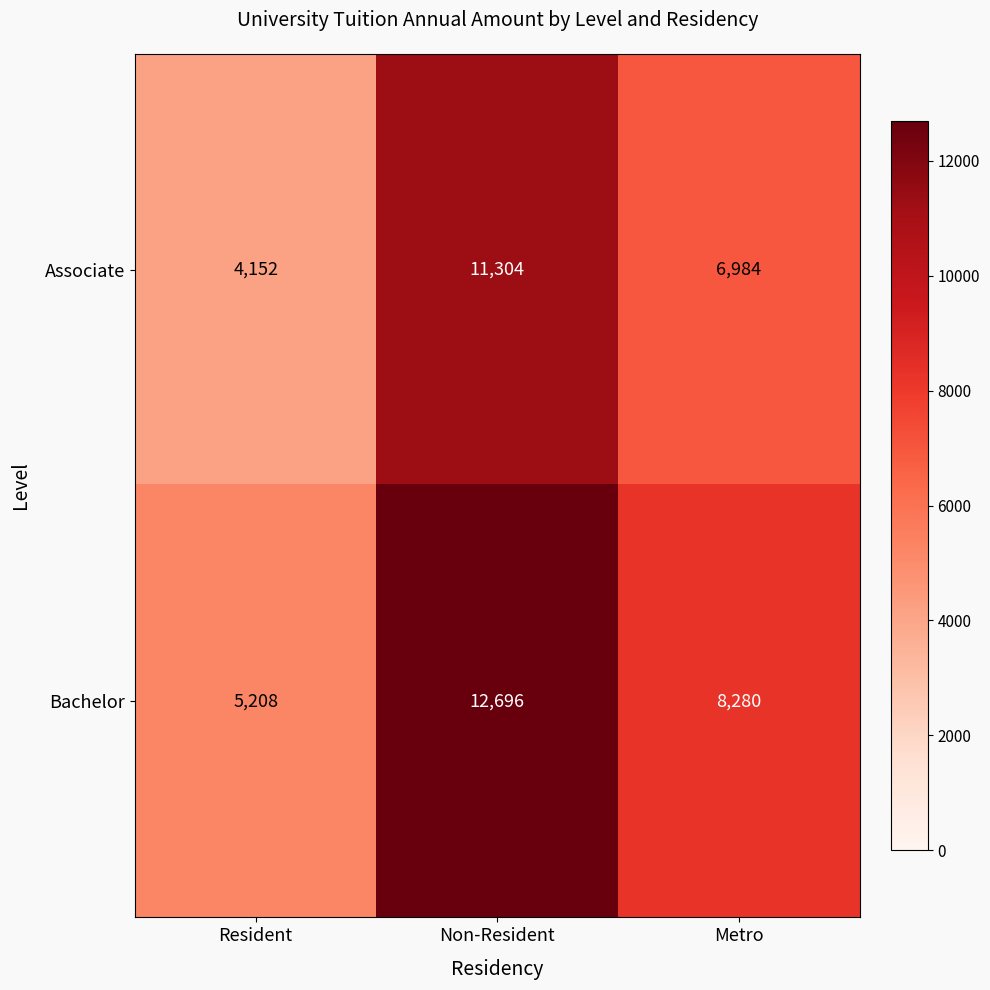

How many data points in Associate are less than 6984?

1